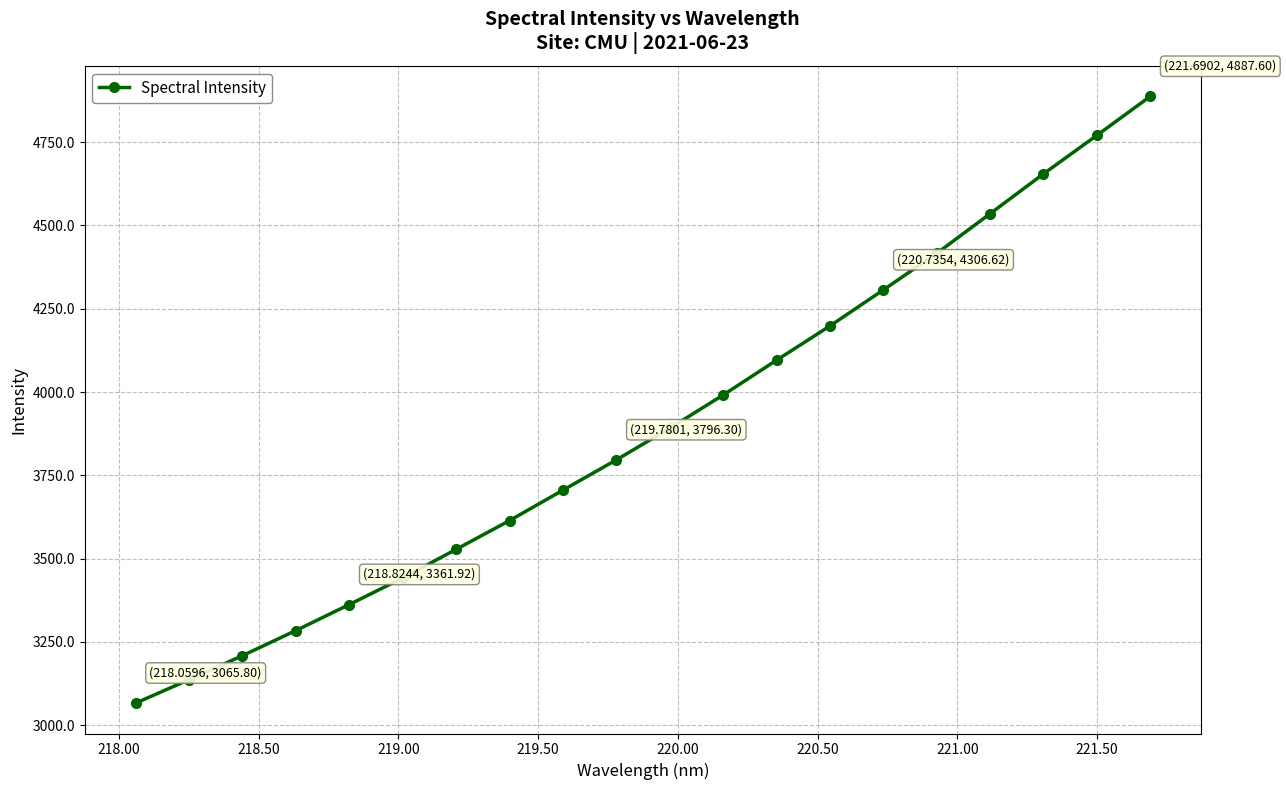

True or false: the data has more than 0 interior local peaks.

False